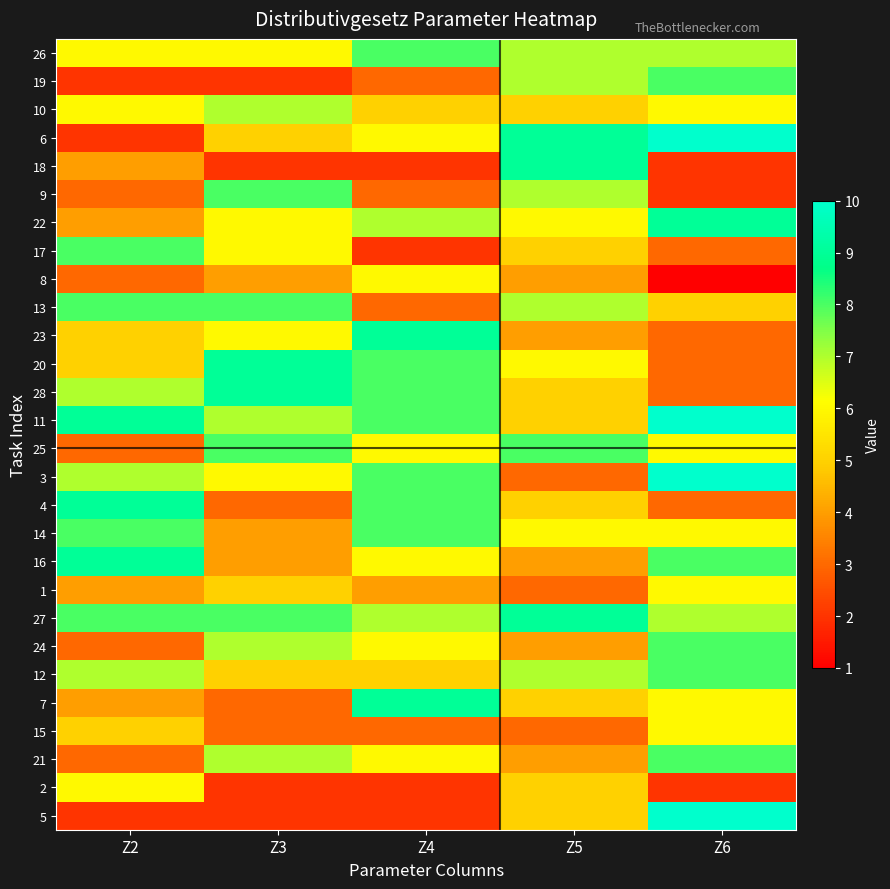

At which category does the chart reach its peak across all series?

Z6